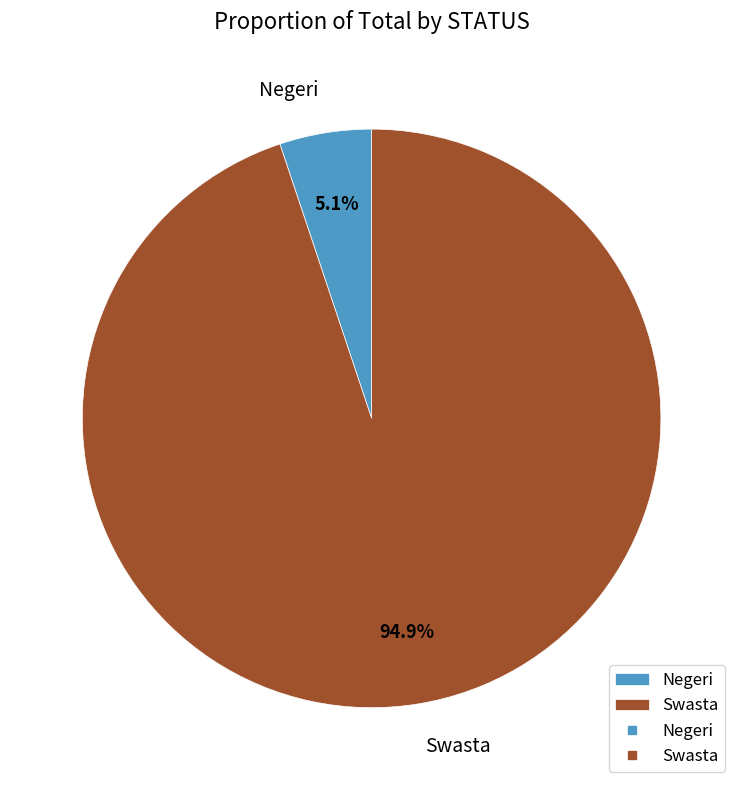

True or false: Swasta accounts for 95% of the total.

True